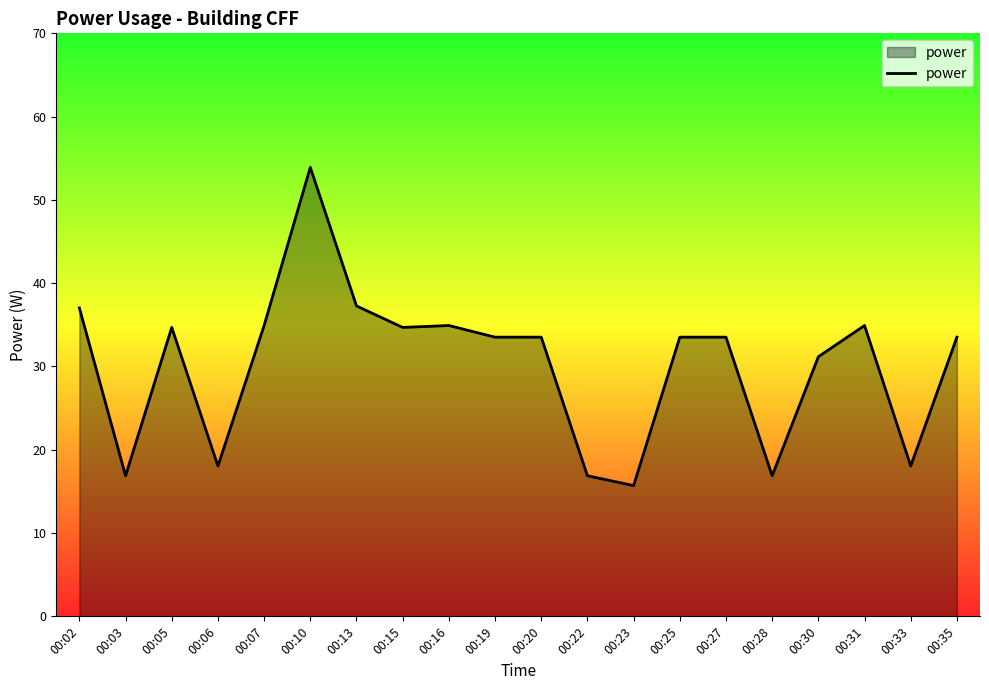

Between 00:33 and 00:35, which is larger?

00:35